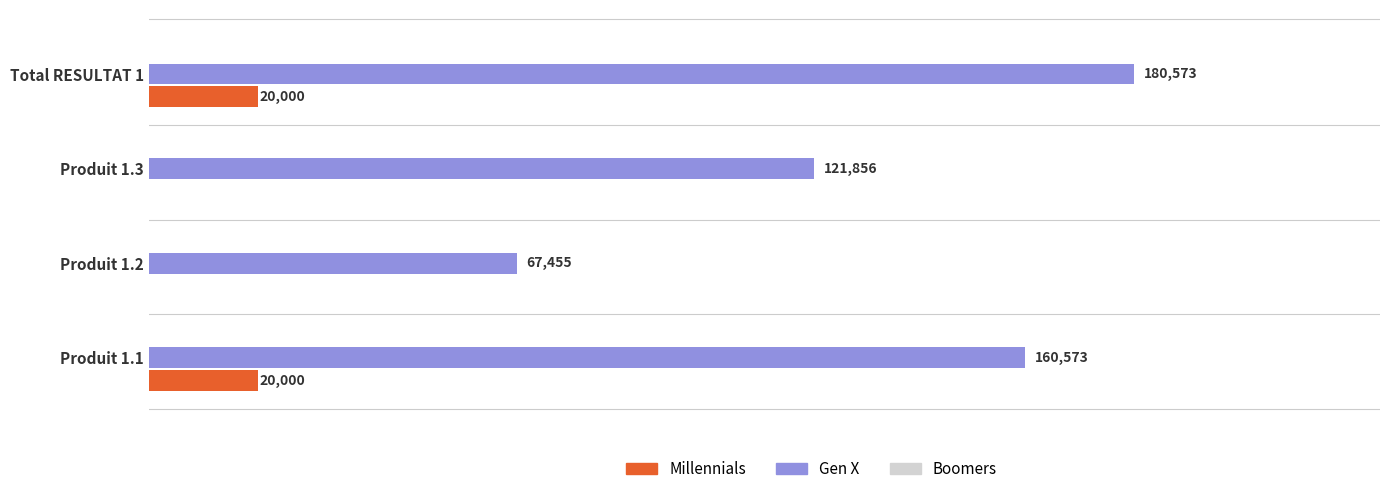

At which category is the sum across all series the highest?

Total RESULTAT 1